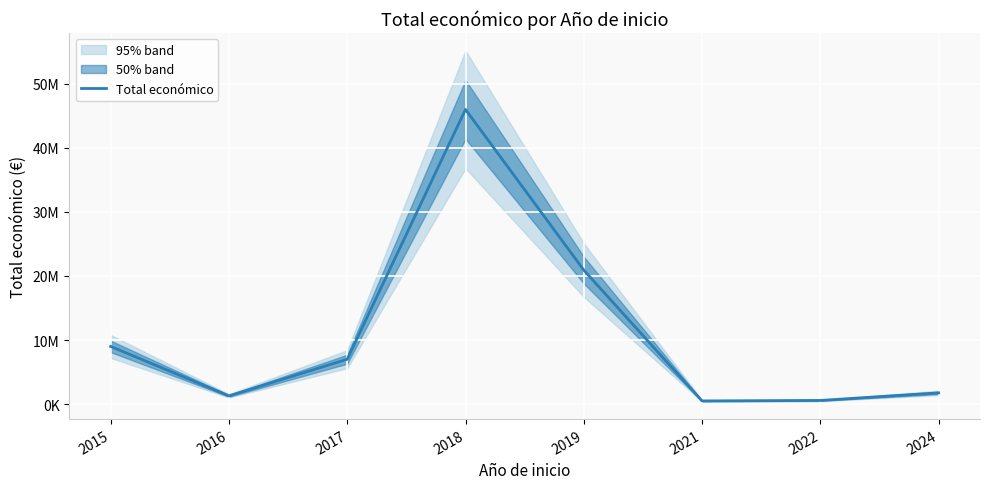

Read the value at 2015, to the nearest 100.

8999500